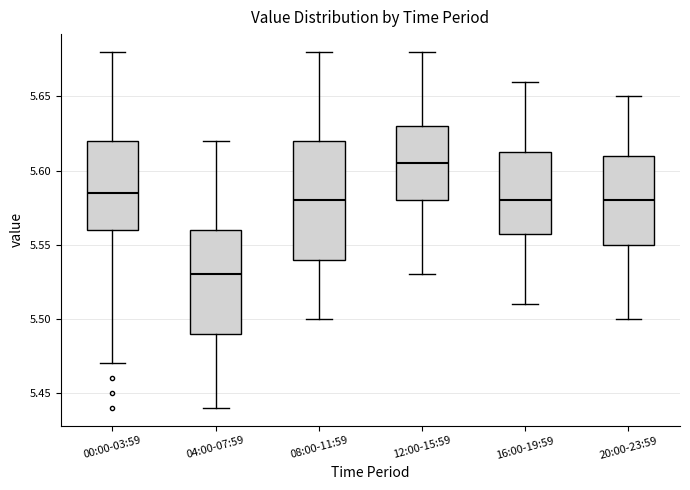

Where is the upper edge of the box for 00:00-03:59 on the y-axis? The values are not printed on the chart, so give them approximately, as read against the axis.

5.620